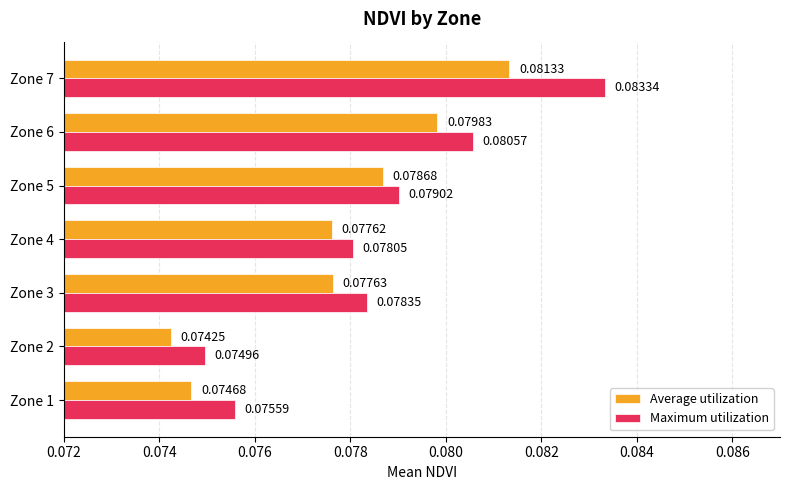

At which category is the sum across all series the highest?

Zone 7